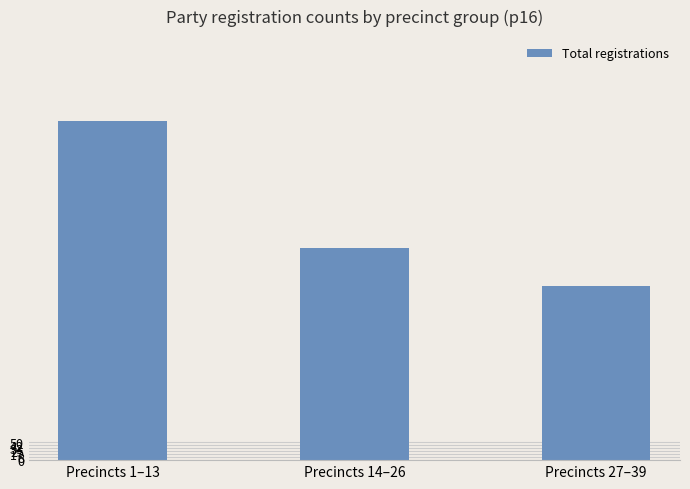

Rank the categories by value from lowest to highest.

Precincts 27–39, Precincts 14–26, Precincts 1–13